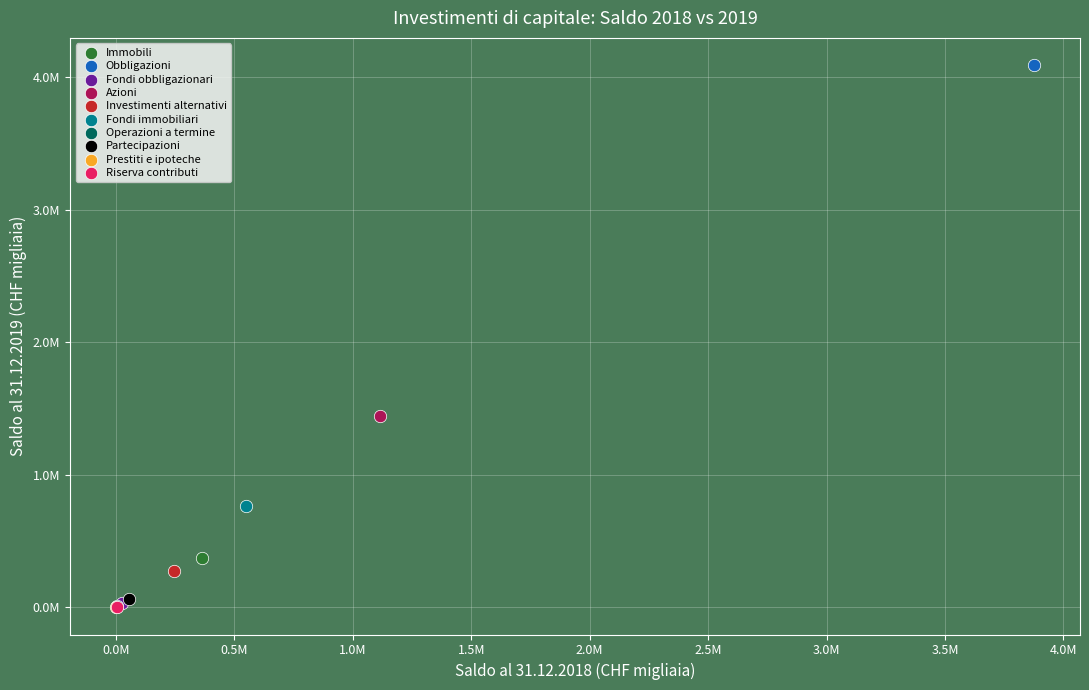

What are all the series names shown in the legend?

Immobili, Obbligazioni, Fondi obbligazionari, Azioni, Investimenti alternativi, Fondi immobiliari, Operazioni a termine, Partecipazioni, Prestiti e ipoteche, Riserva contributi